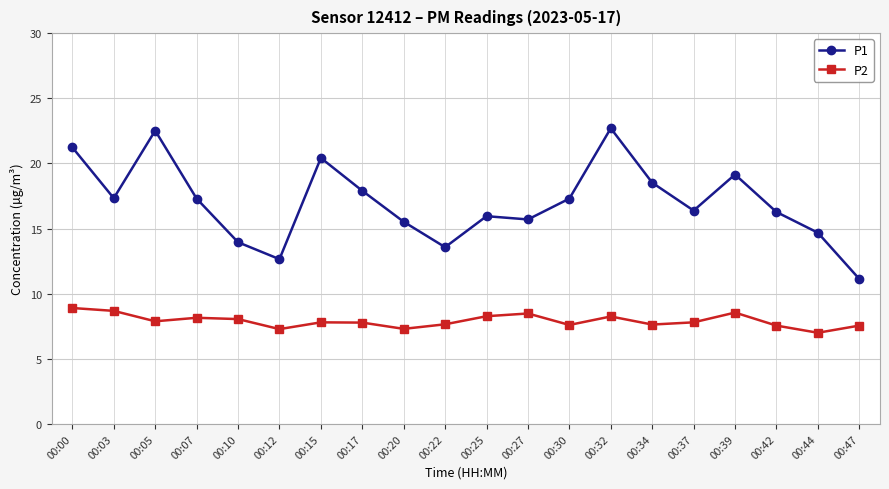

What is the difference between the second highest and second lowest values in the P1 series?

9.9